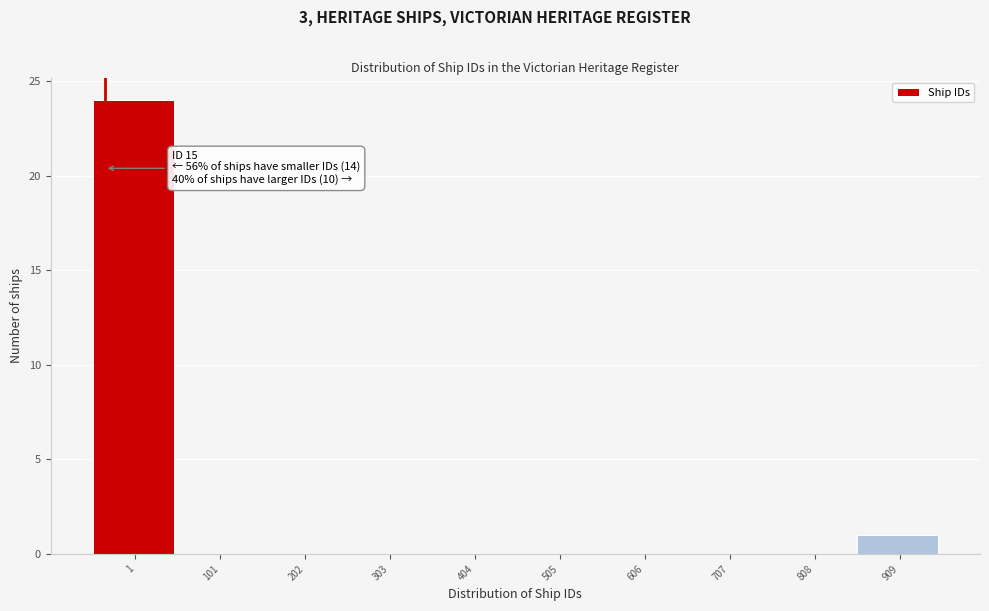

Reading right to left, what are all the values shown in this chart?

909=1	808=0	707=0	606=0	505=0	404=0	303=0	202=0	101=0	1=24